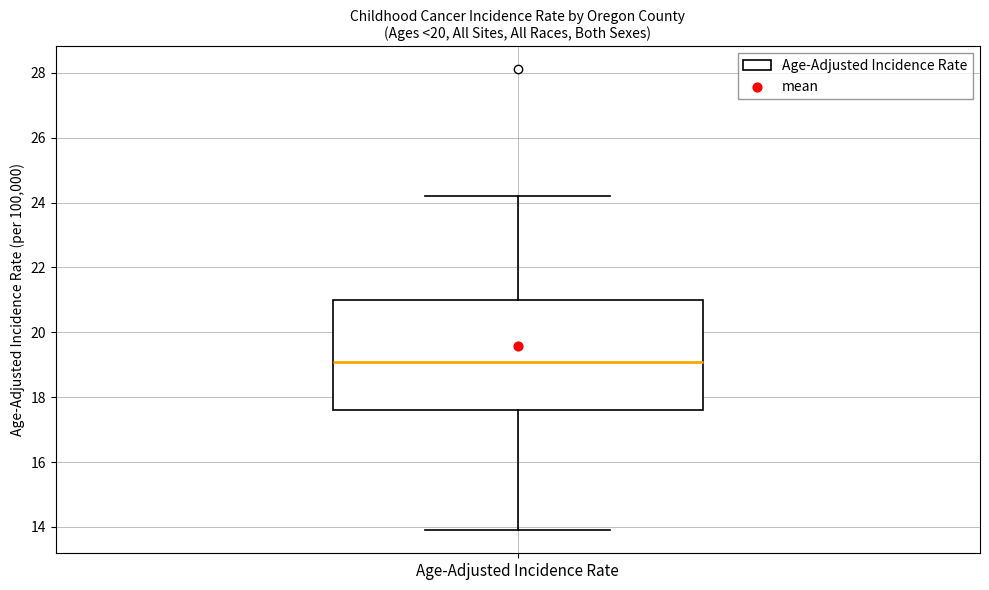

Read this box plot against the y-axis: the position of the median line, the range covered by the box, and the ends of both whiskers. The values are not printed on the chart, so give them approximately, as read against the axis.

median 19.2, box 17.6 to 21.0, whiskers 14.0 to 24.2